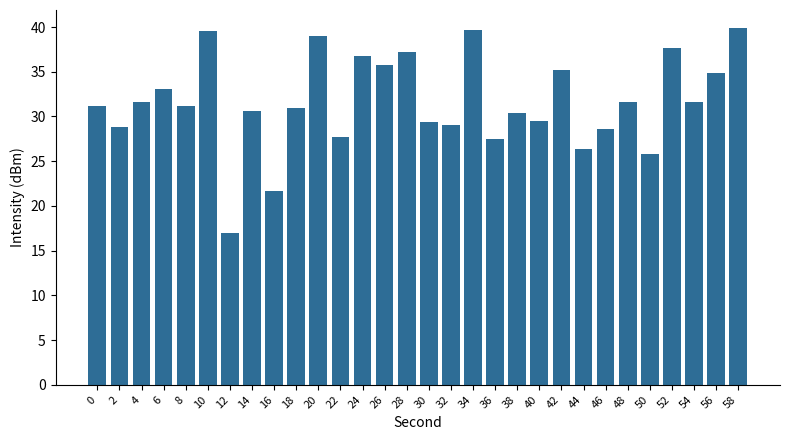

The value at 46 is 44.2. True or false?

False